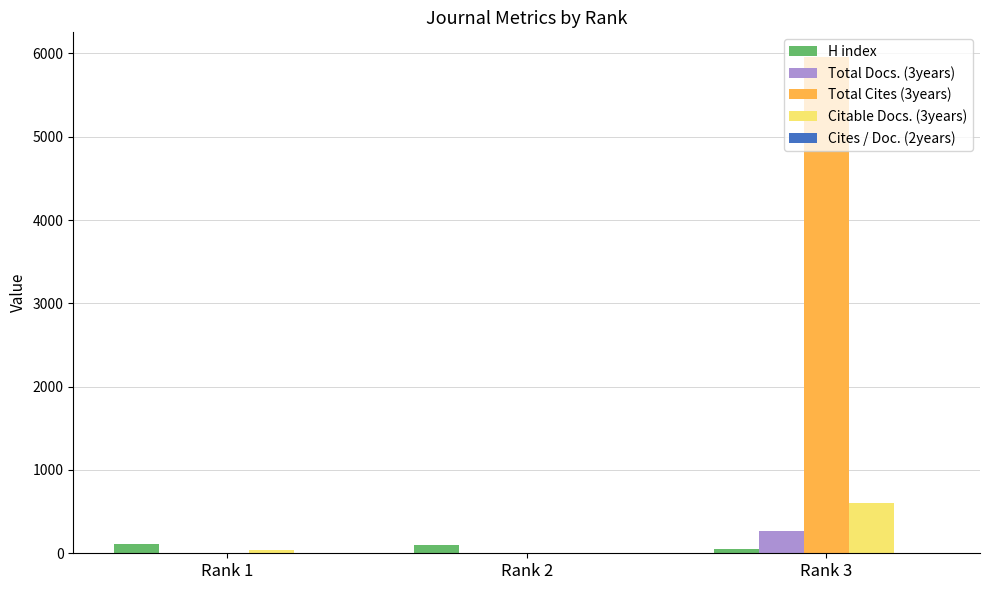

The value of Citable Docs. (3years) at Rank 3 is 191. True or false?

False